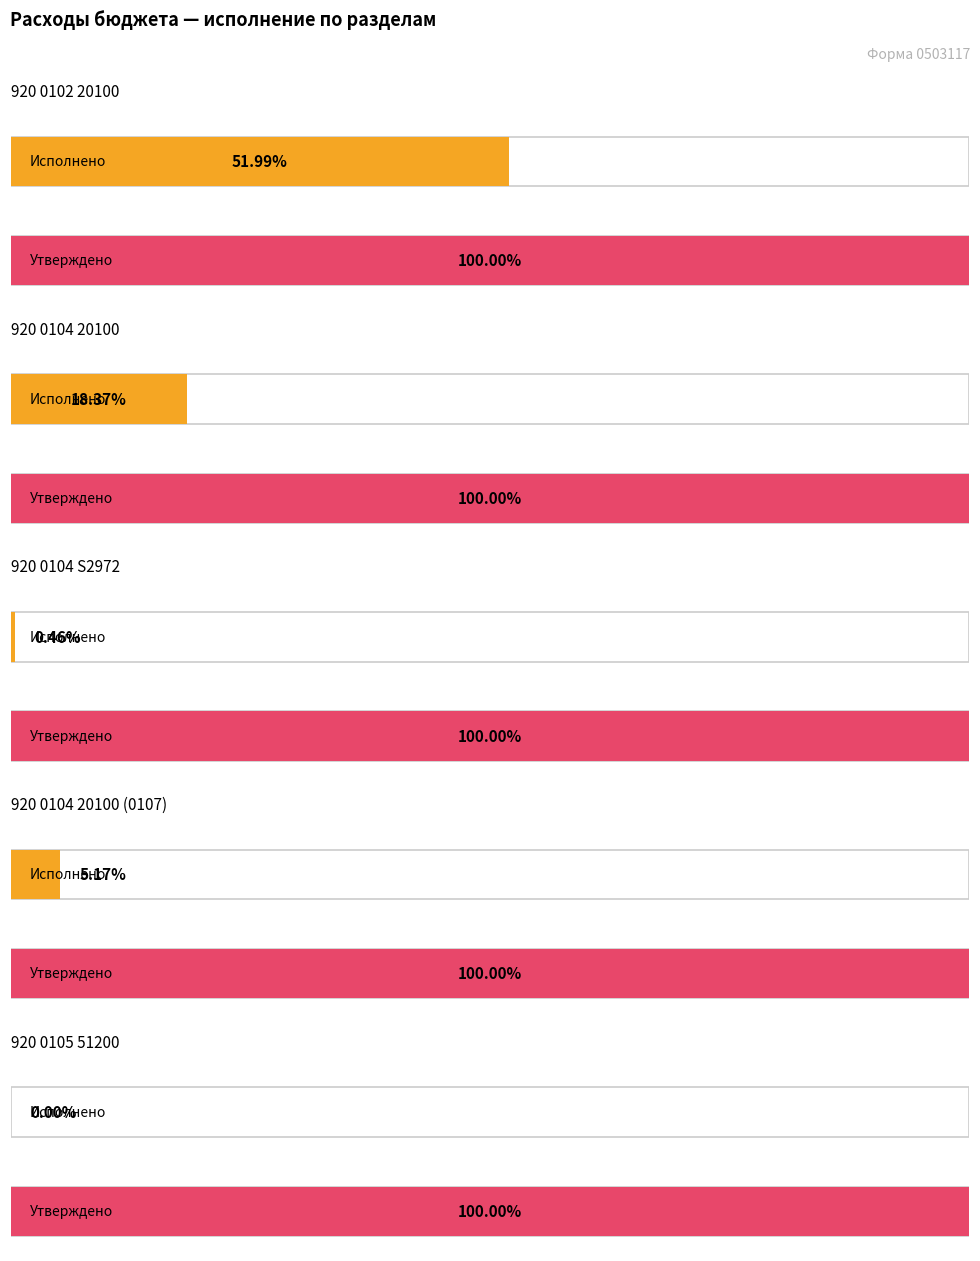

What is the sum of all Утвержденные бюджетные назначения values?

59986648.0